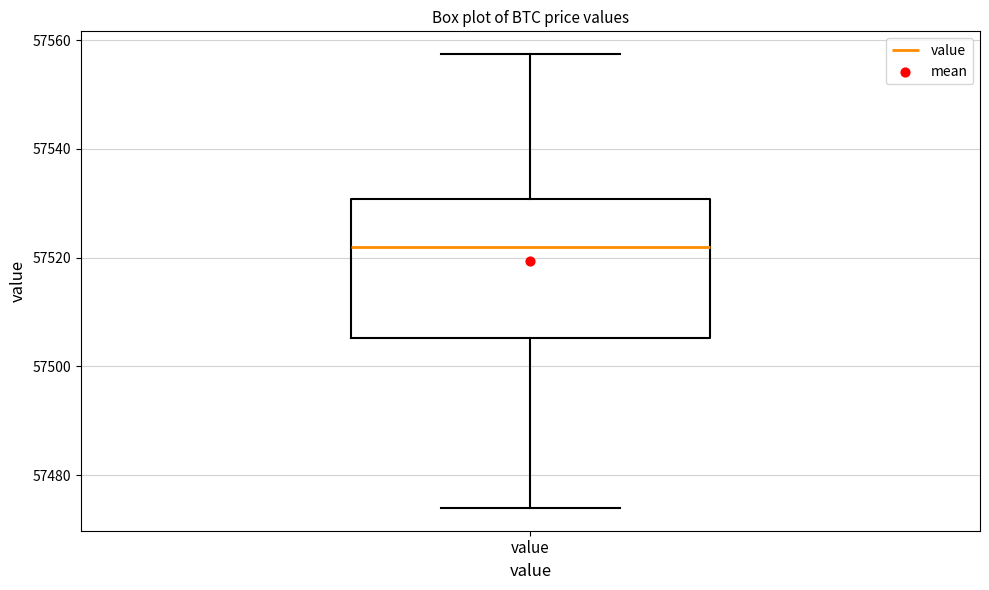

Read this box plot against the y-axis: the position of the median line, the range covered by the box, and the ends of both whiskers. The values are not printed on the chart, so give them approximately, as read against the axis.

median 57522, box 57506 to 57530, whiskers 57474 to 57558